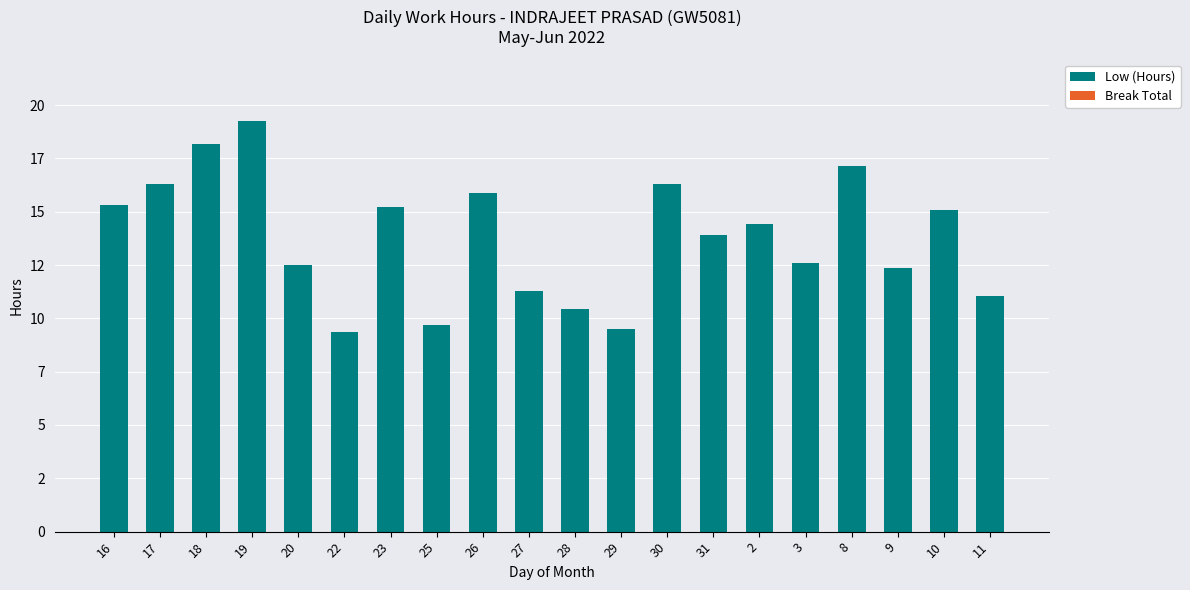

Does the chart contain stacked bars?

No